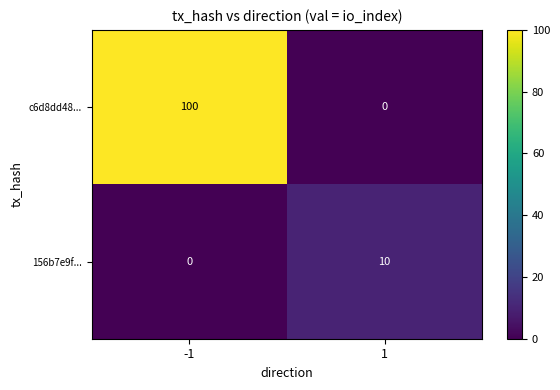

At which category is the sum across all series the highest?

-1